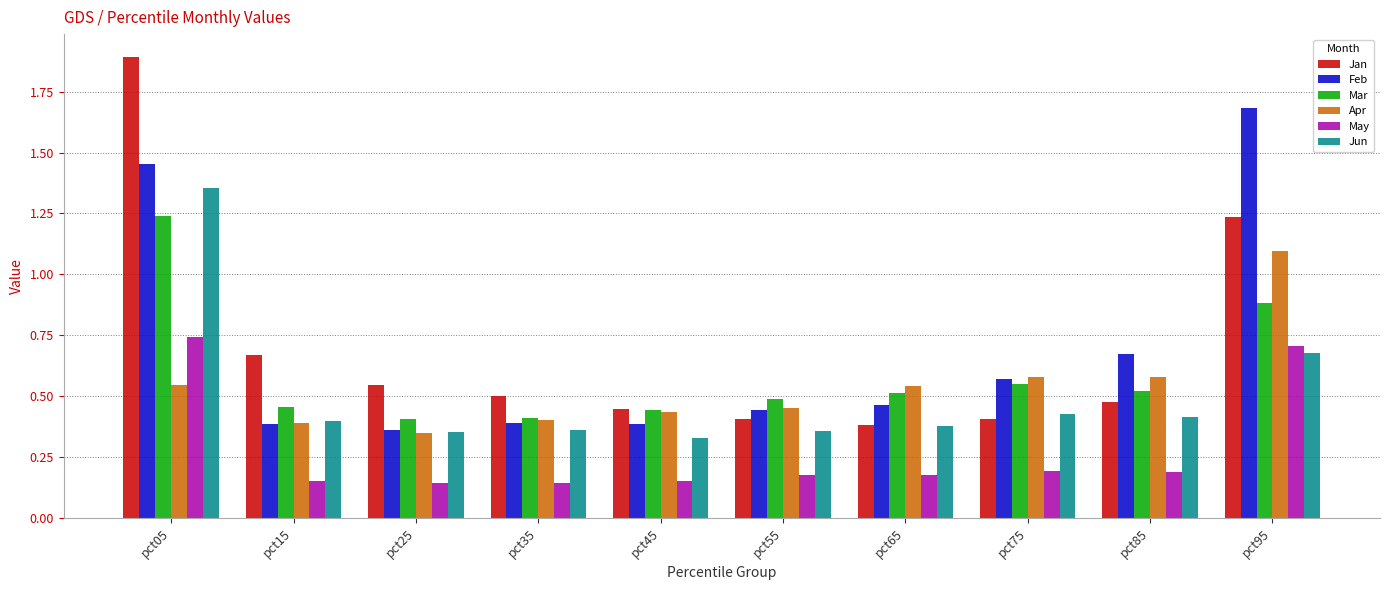

At how many categories does at least one series exceed 0?

10